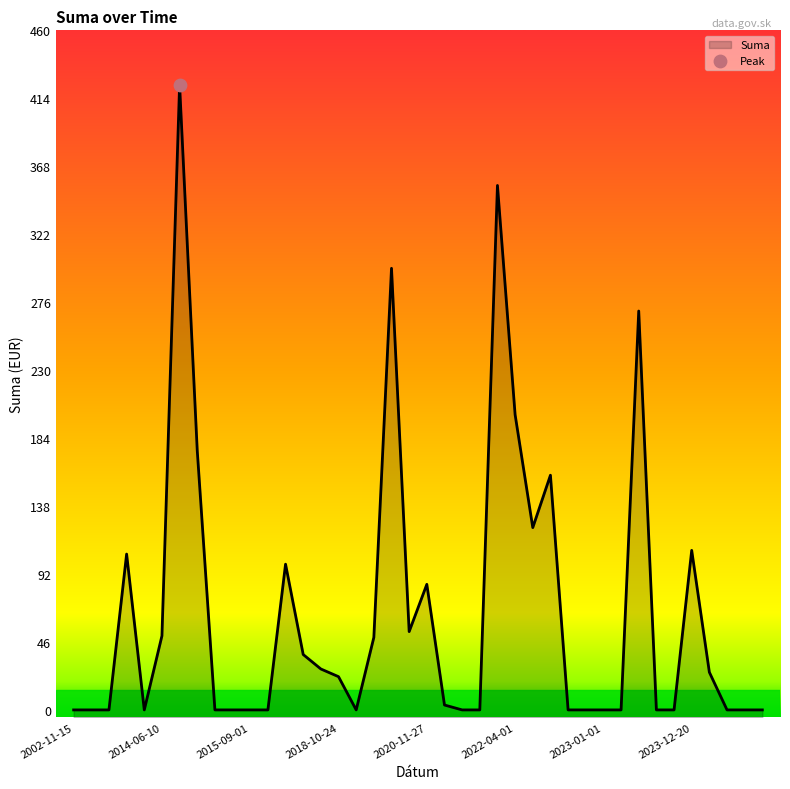

What is the change in value from 2021-02-25 to 2020-07-09?

+298.9